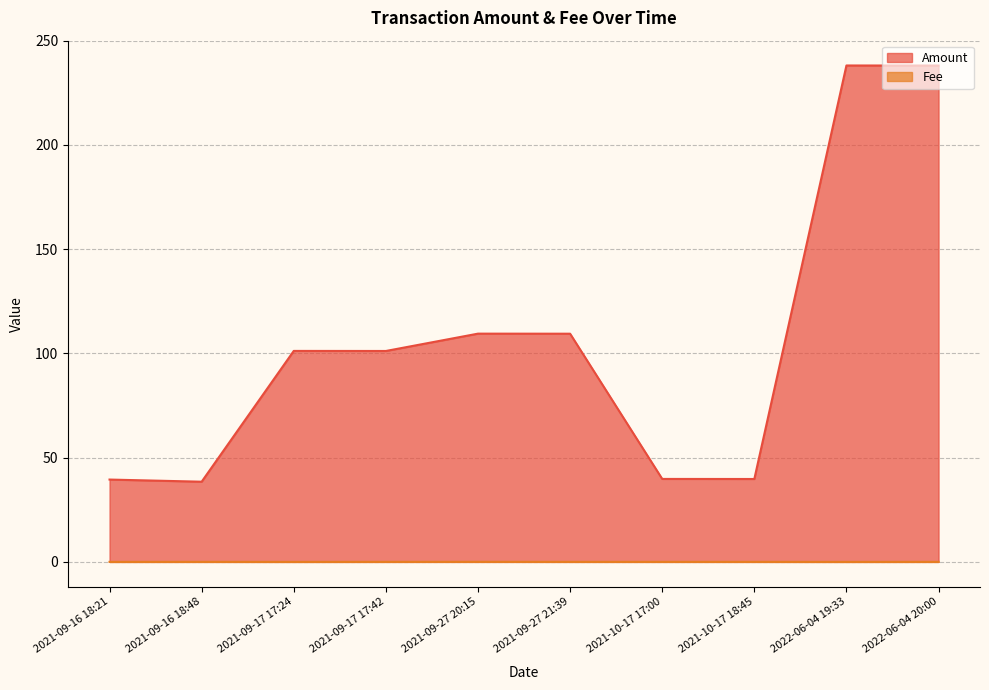

Which series changed the most between 2021-09-27 21:39 and 2021-09-16 18:48?

Amount